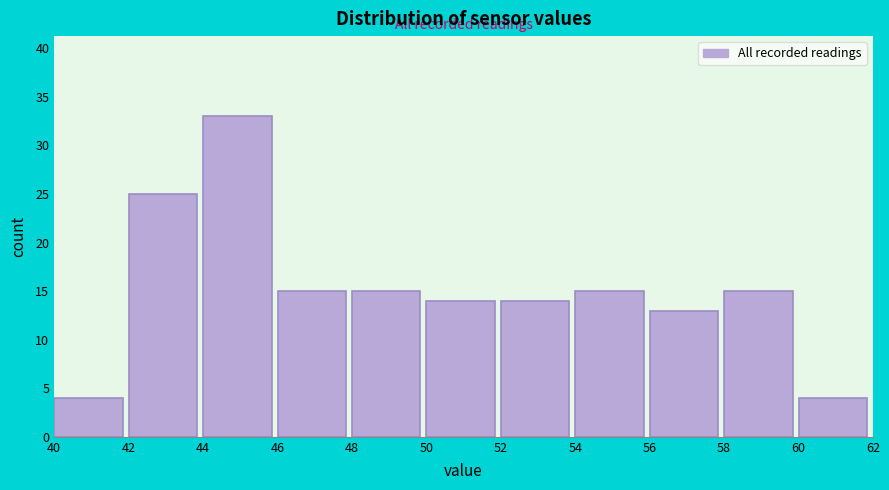

Which range on the x-axis has the tallest bar?

44 to 46